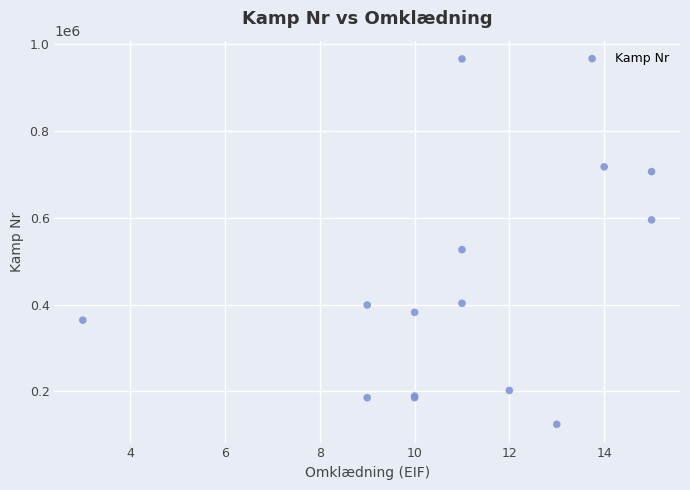

What Y value in the scatter plot is closest to 545091?

526637